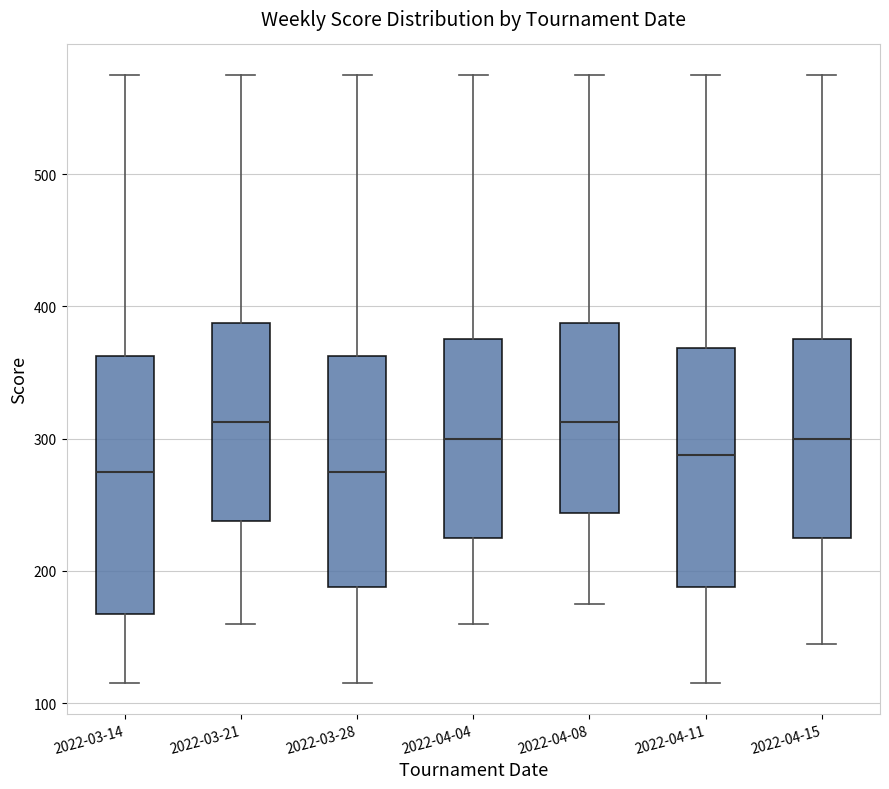

Where is the lower edge of the box for 2022-04-15 on the y-axis? The values are not printed on the chart, so give them approximately, as read against the axis.

230